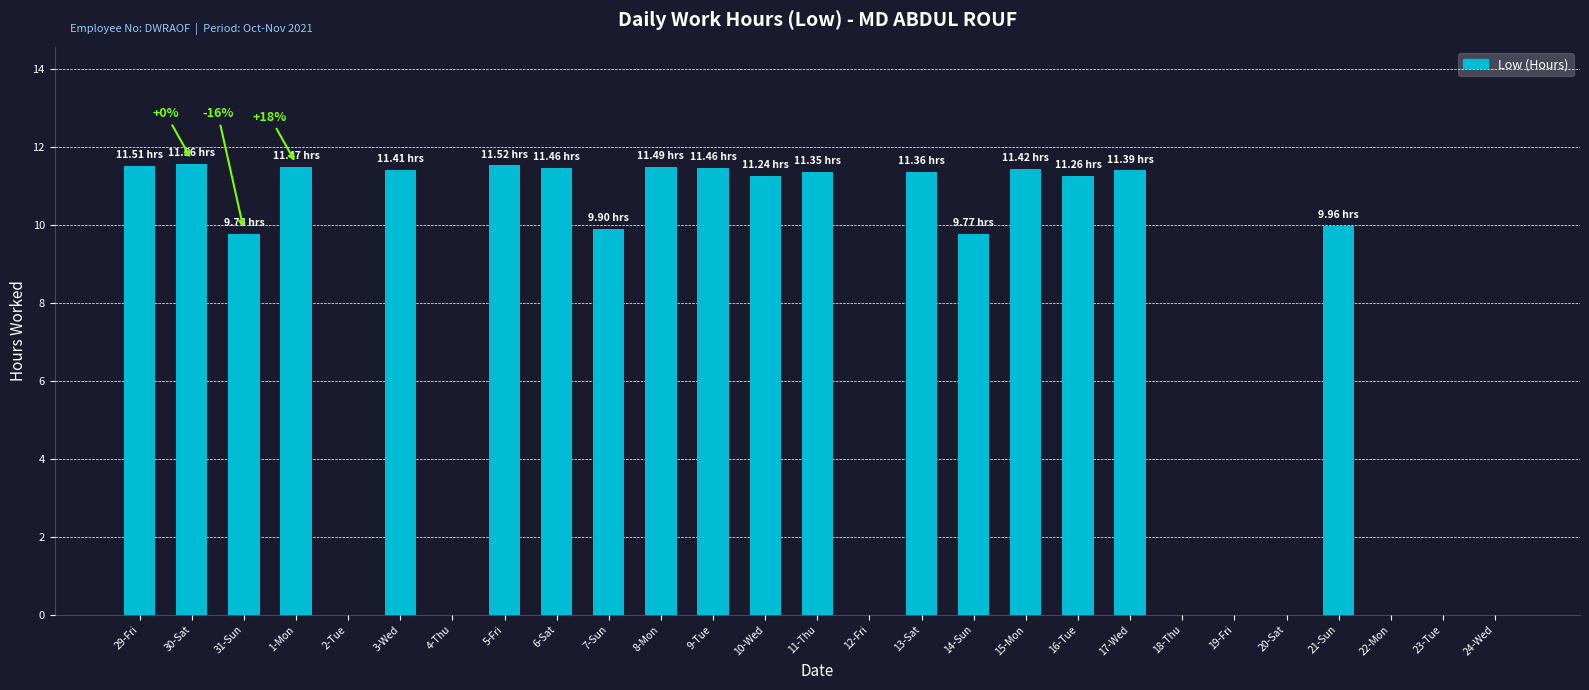

The value at 1-Mon is 11.5. True or false?

True